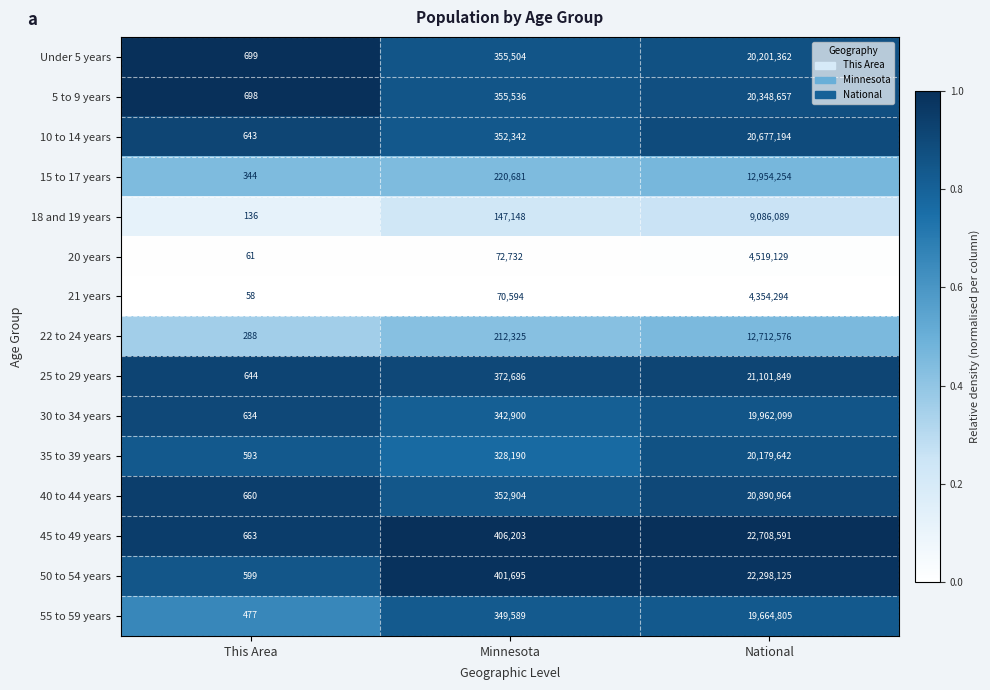

Between This Area and Minnesota, which series saw the biggest shift?

45 to 49 years